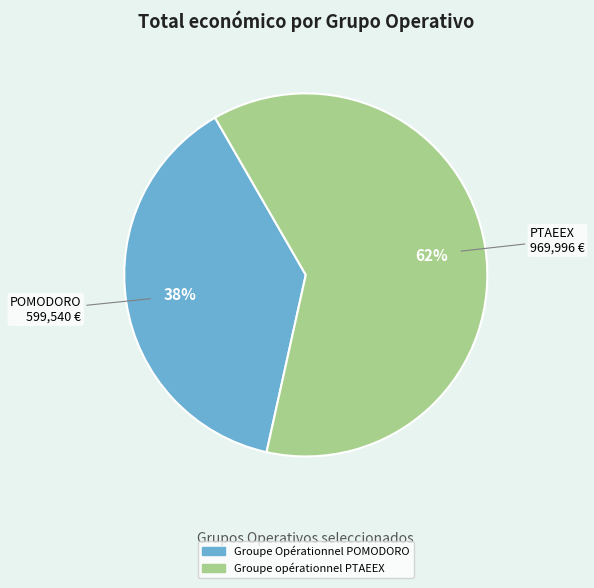

Does Groupe opérationnel PTAEEX represent more than half of the total?

Yes